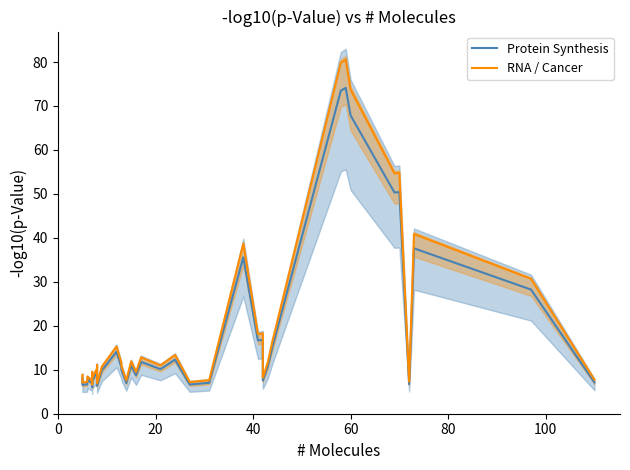

What is the value of the Protein Synthesis point at the 13th from the left?

14.1